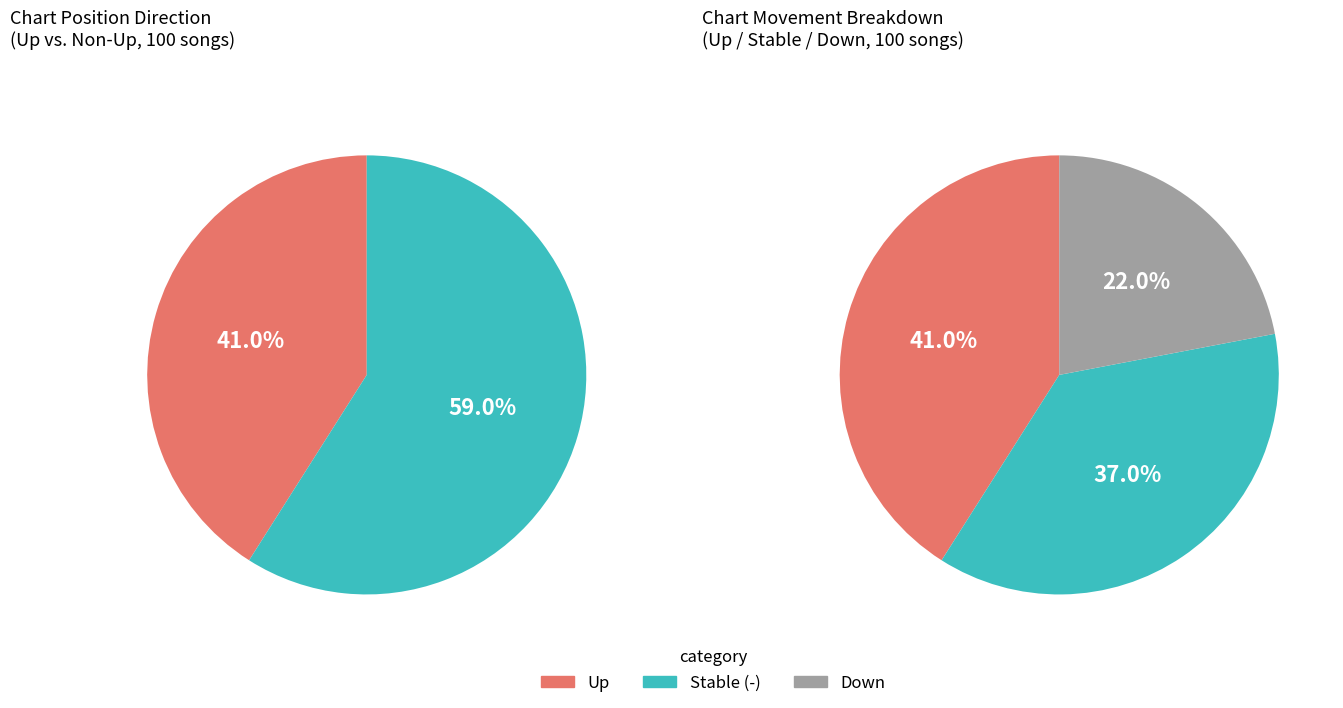

Do down and - together represent more than half of the pie?

Yes